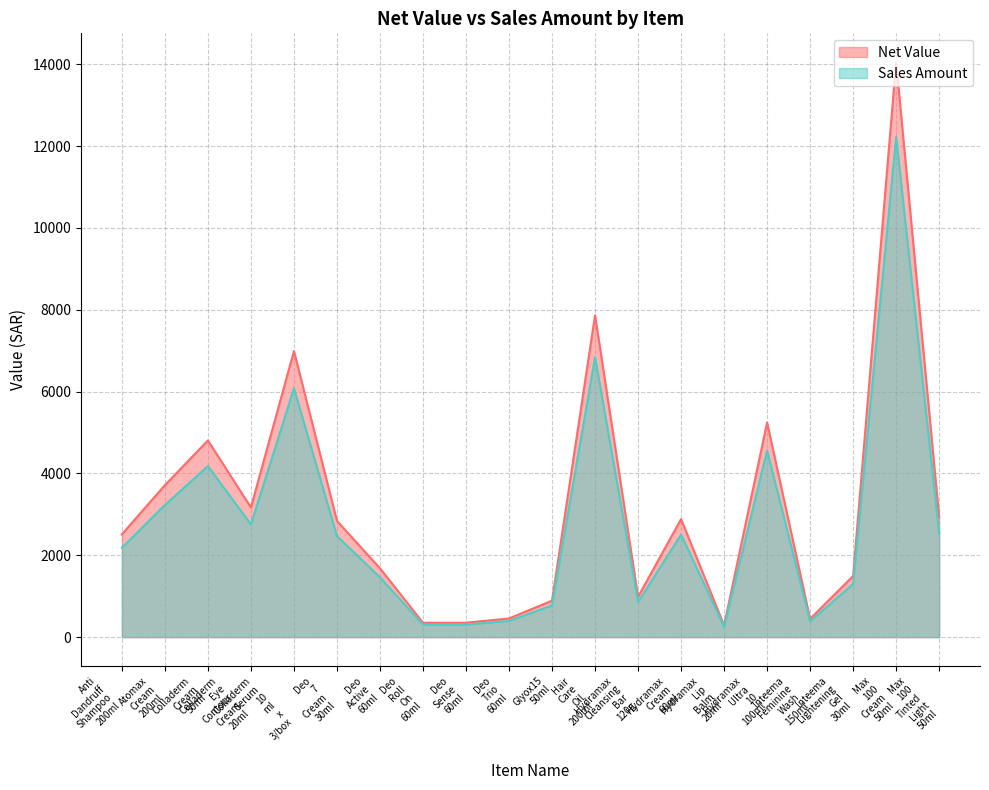

Which series has the largest range (max minus min)?

Net Value